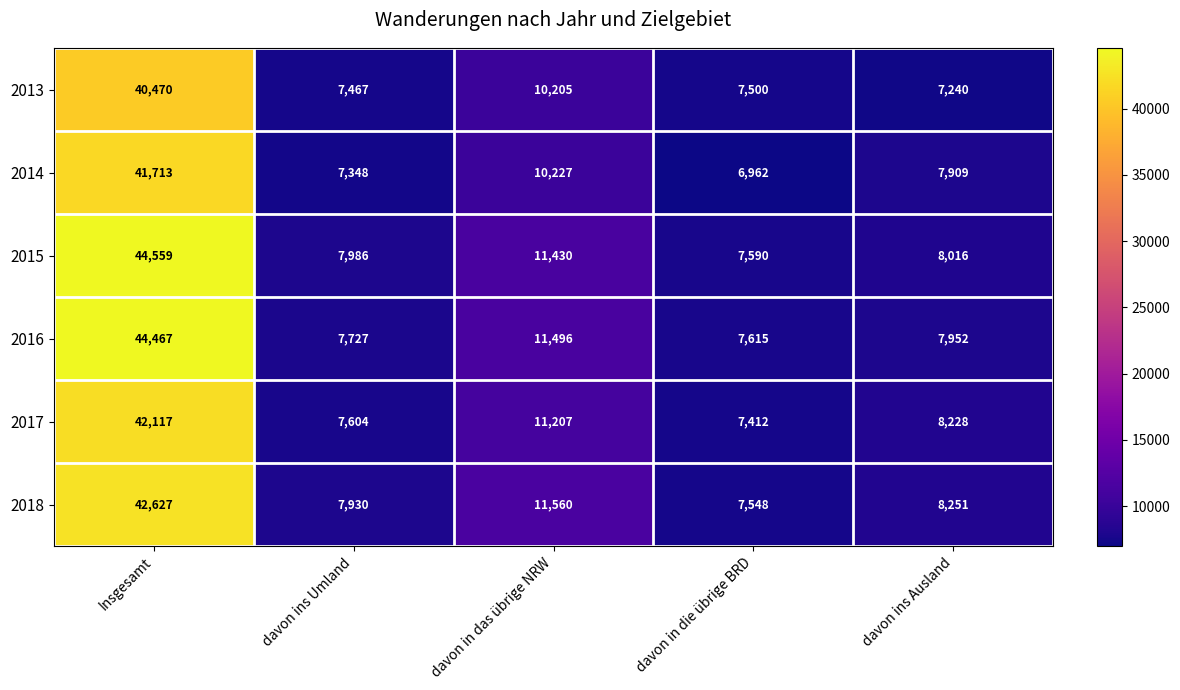

Which series changed the most between davon in das übrige NRW and davon ins Ausland?

2016